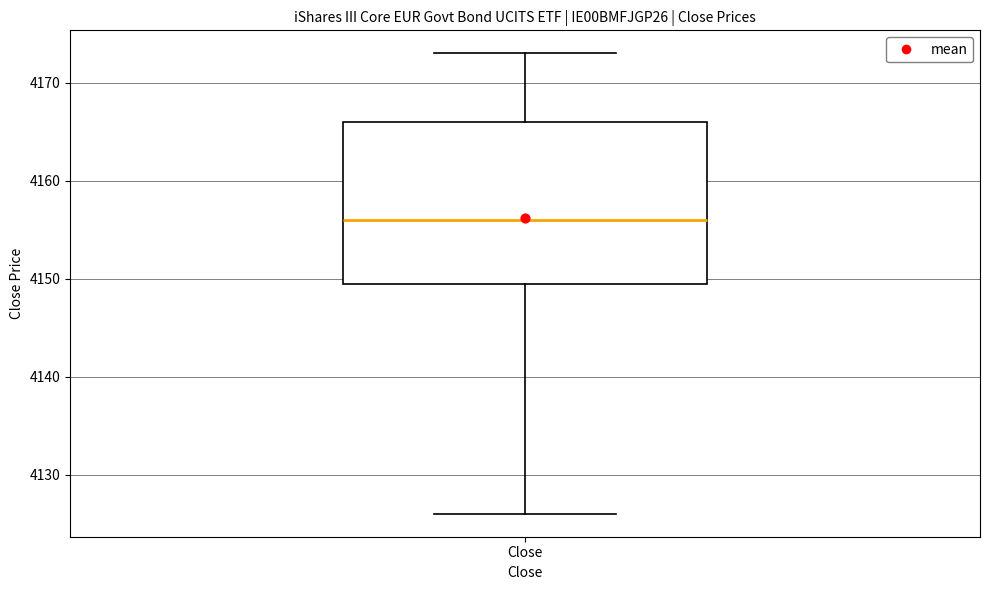

Transcribe this box plot: give where the median line is, the range the box spans, and where the two whiskers end, as read against the y-axis. The values are not printed on the chart, so give them approximately, as read against the axis.

median 4156, box 4150 to 4166, whiskers 4126 to 4173